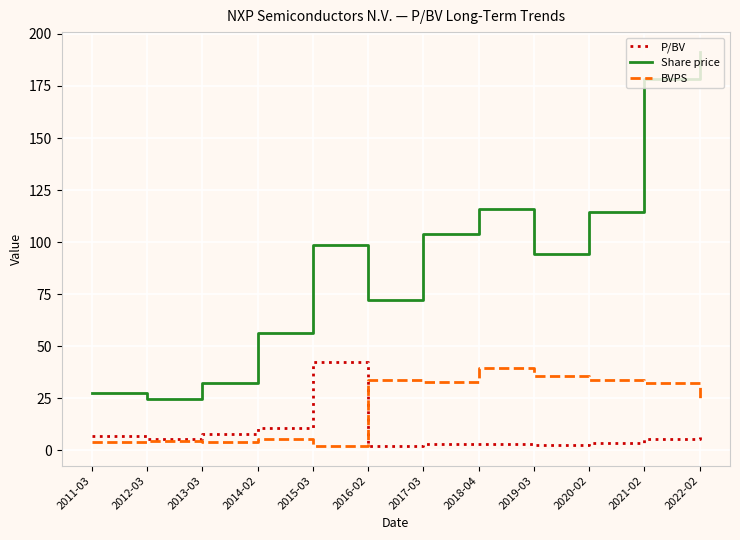

Rank the series at 2019-03 from lowest to highest value.

P/BV, BVPS, Share price